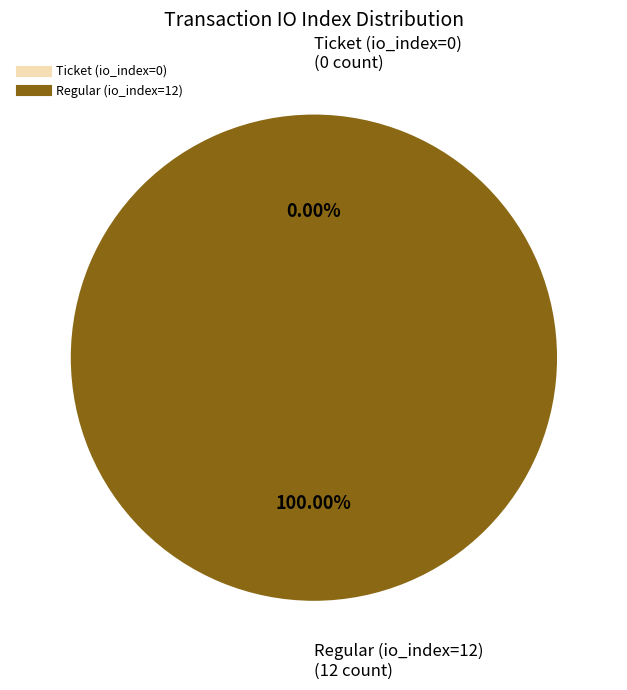

Does Ticket (io_index=0) account for over 50% of the chart?

No